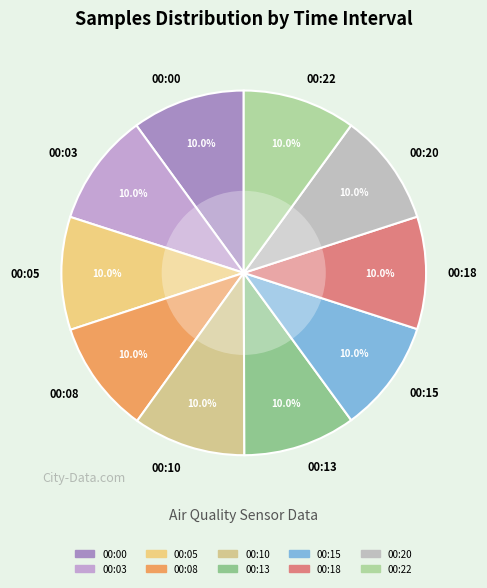

True or false: 00:00 accounts for 22% of the total.

False